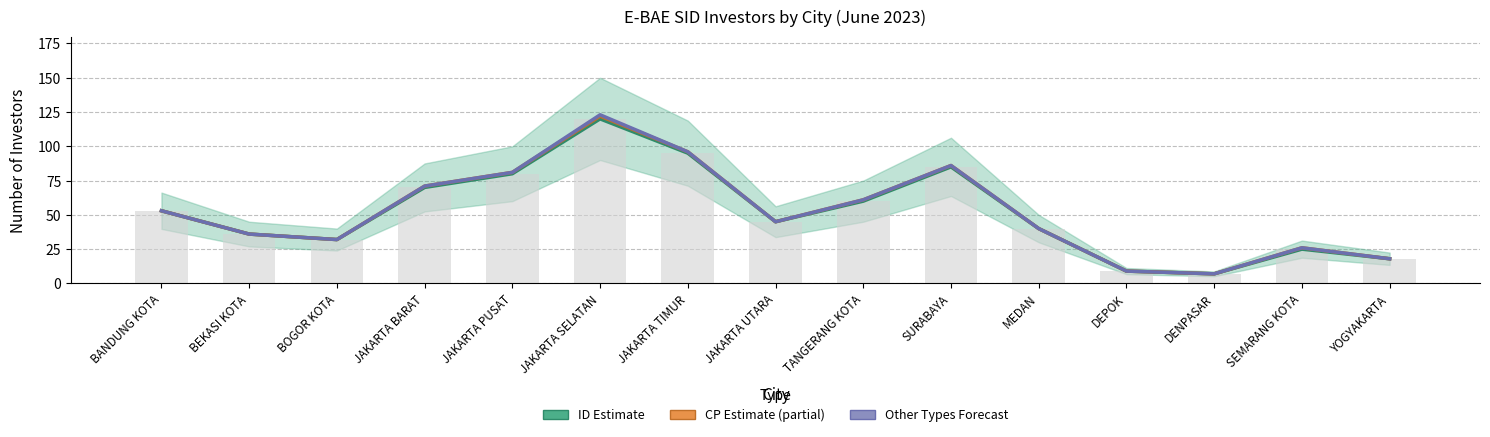

At which category is the sum across all series the highest?

JAKARTA SELATAN